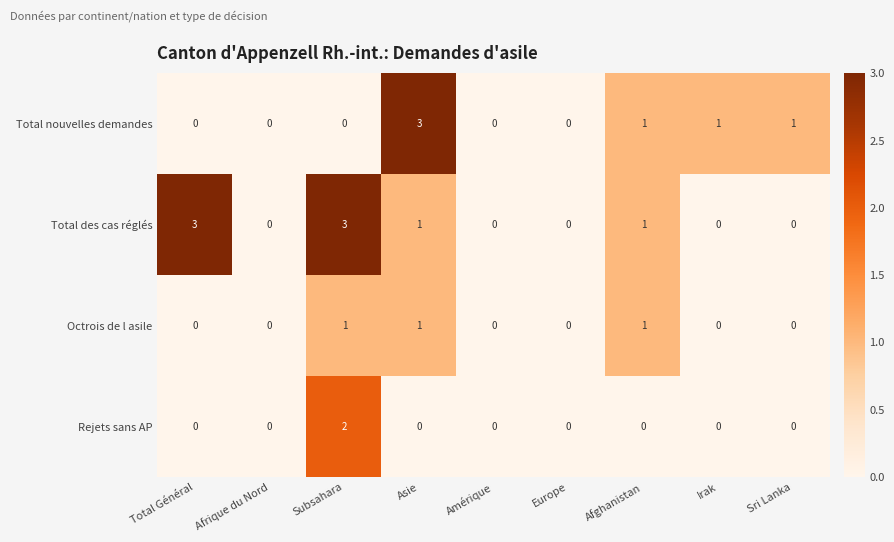

Which series has the largest total across all categories?

Total des cas réglés